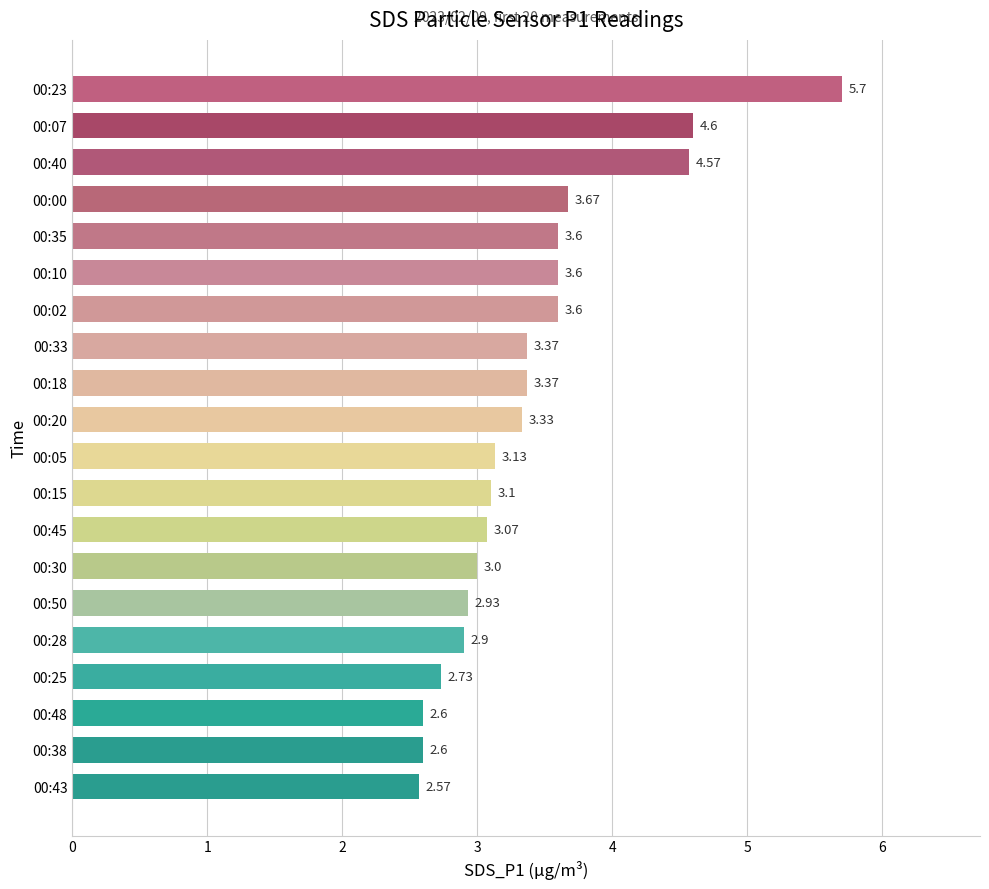

What is the difference between the values at 00:43 and 00:23?

3.1